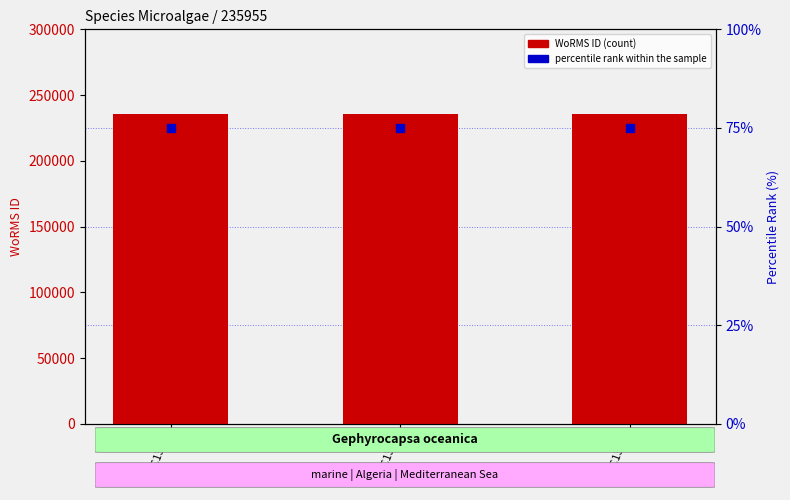

At how many categories does at least one series exceed 71849?

3